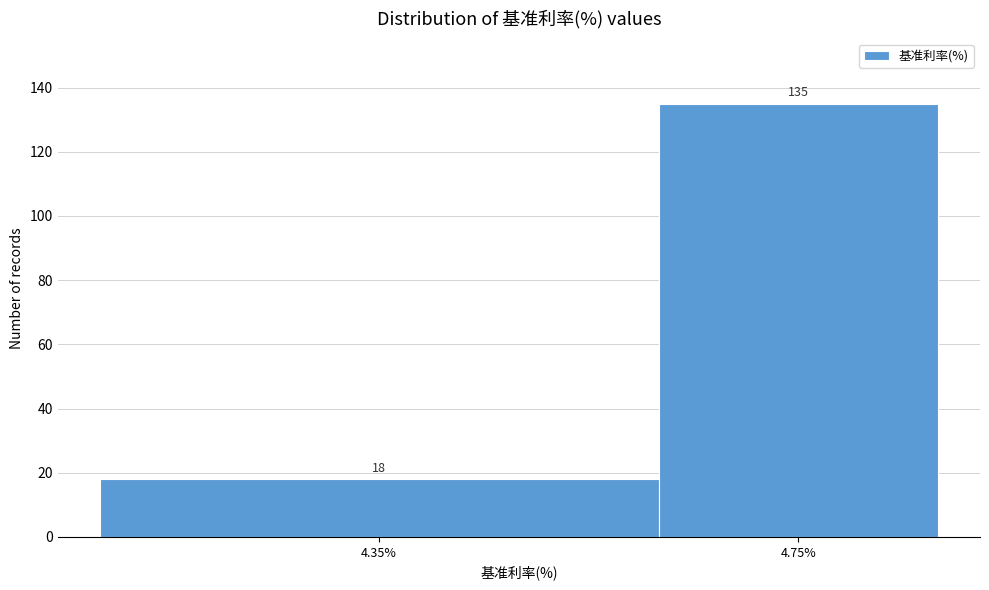

Reading right to left, transcribe all the data shown in this chart.

4.75%=135	4.35%=18